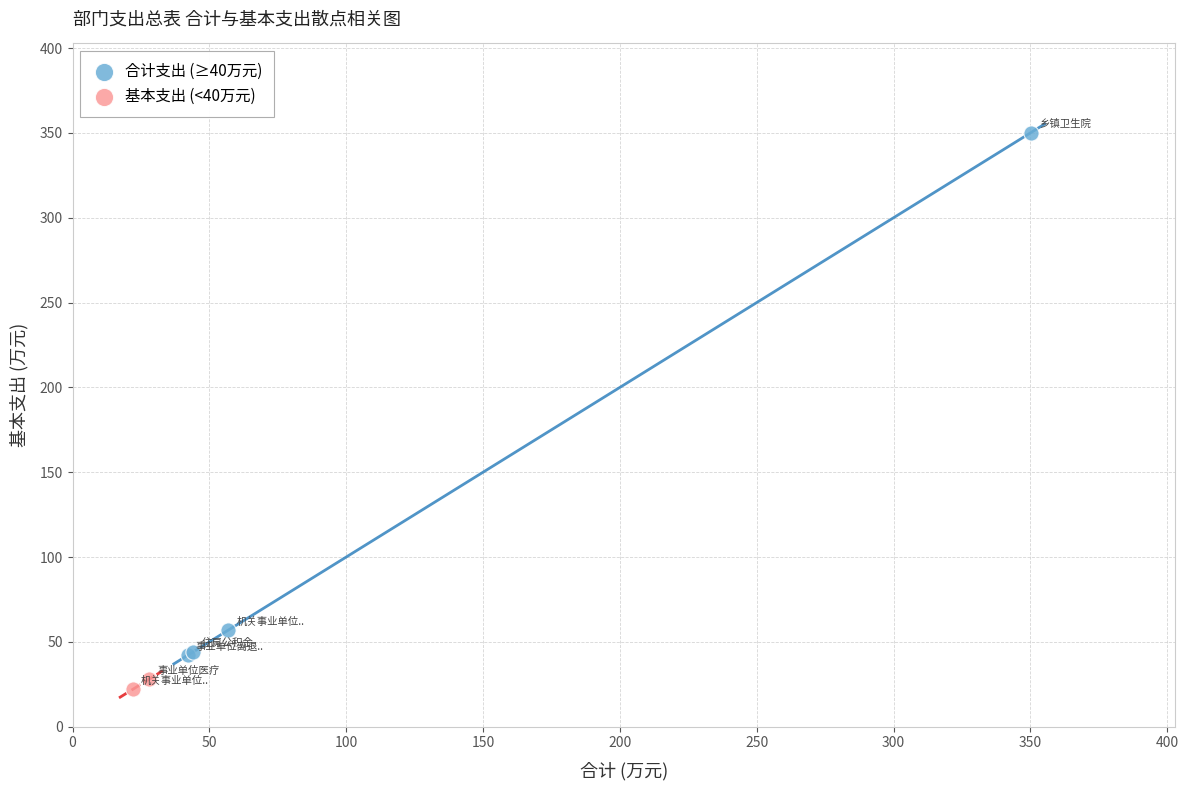

What are all the series names shown in the legend?

合计支出 (≥40万元), 基本支出 (<40万元)